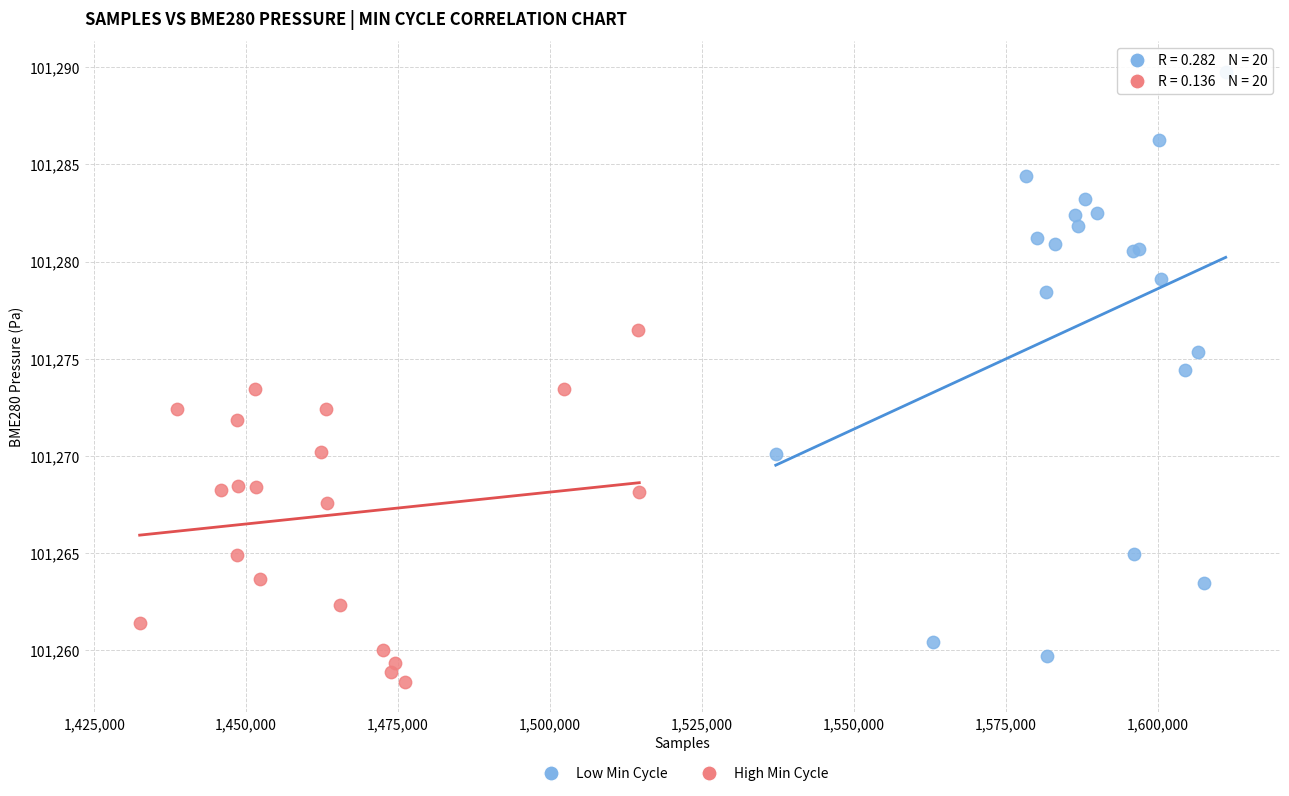

Which series contains the highest Y value?

Low Min Cycle